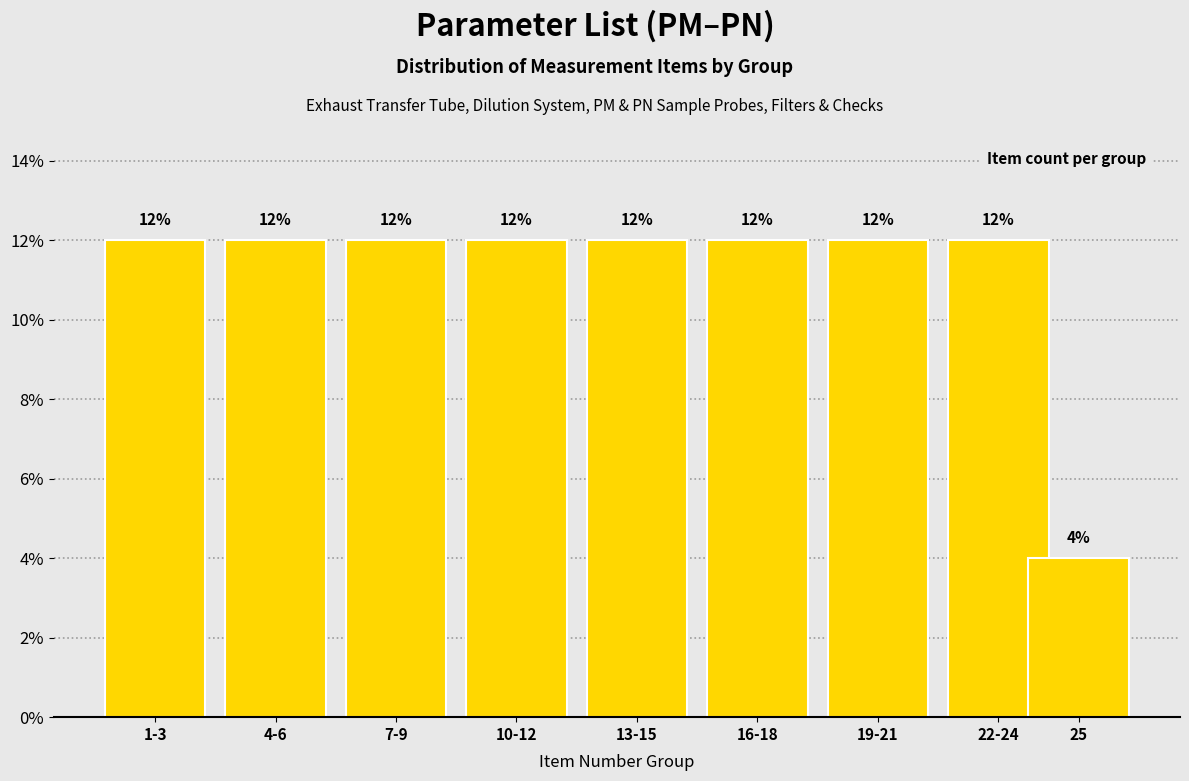

Reading left to right, what are all the values shown in this chart?

12	12	12	12	12	12	12	12	4